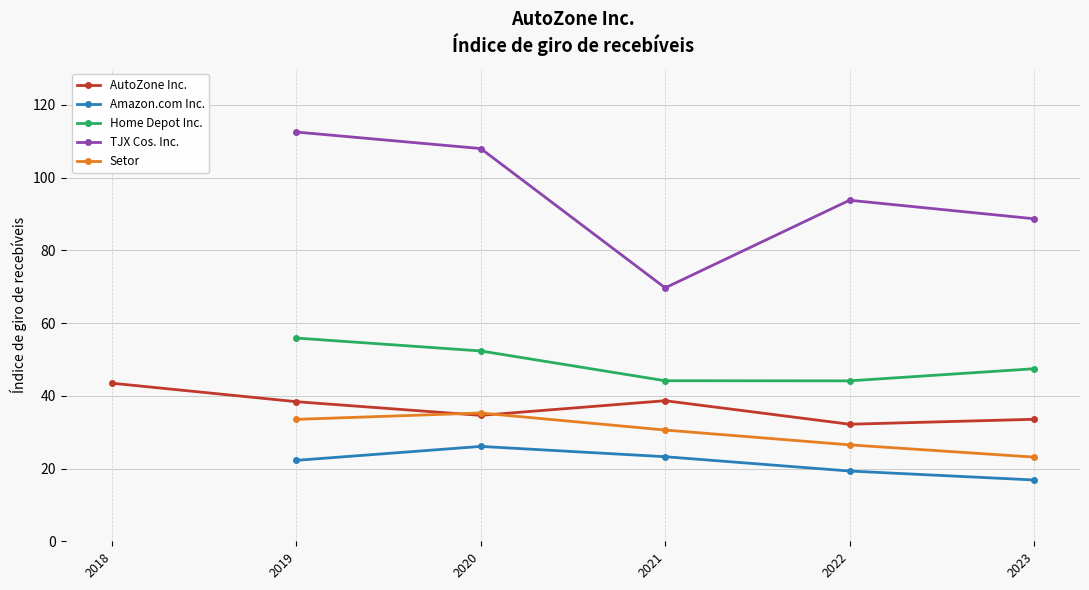

Rank the series by their maximum value, from lowest to highest.

Amazon.com Inc., Setor, AutoZone Inc., Home Depot Inc., TJX Cos. Inc.